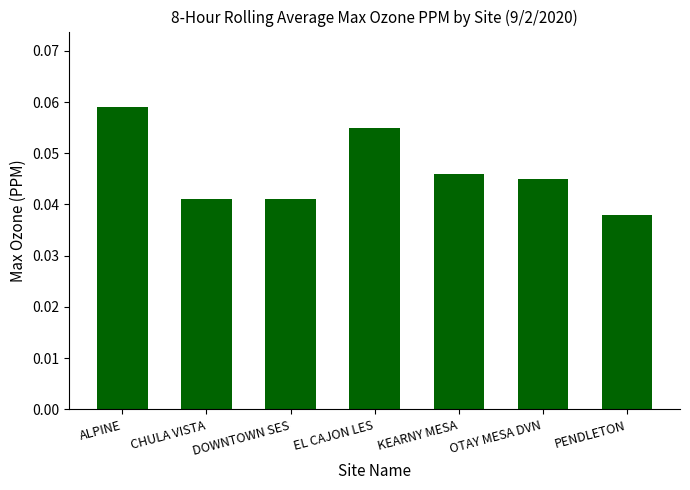

Which has a higher value, OTAY MESA DVN or PENDLETON?

OTAY MESA DVN